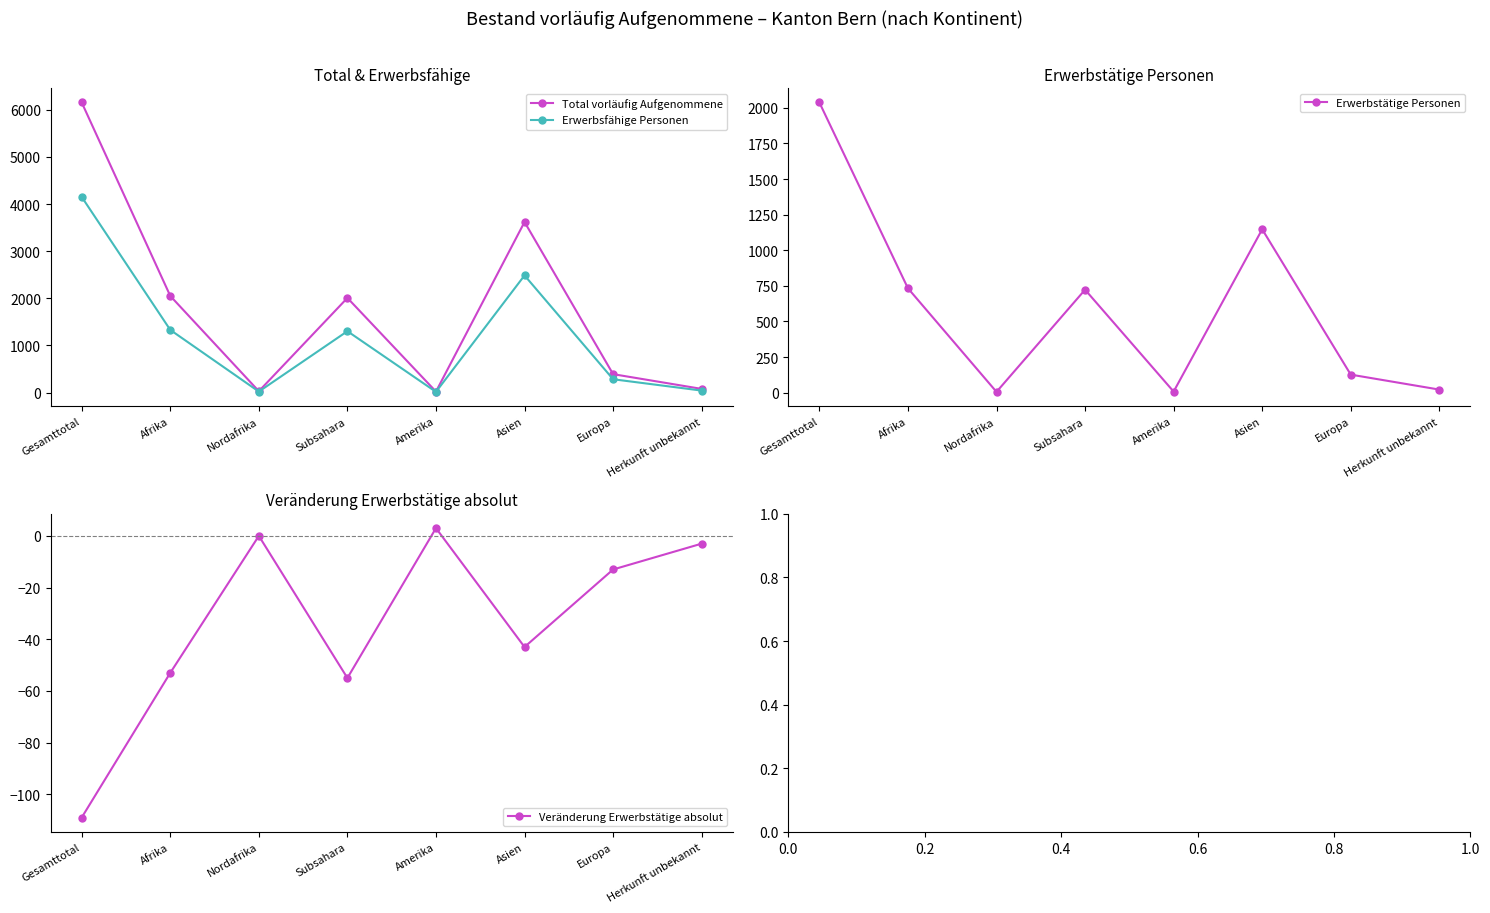

What is the difference between the maximum and minimum values in the Erwerbsfähige Personen series?

4138